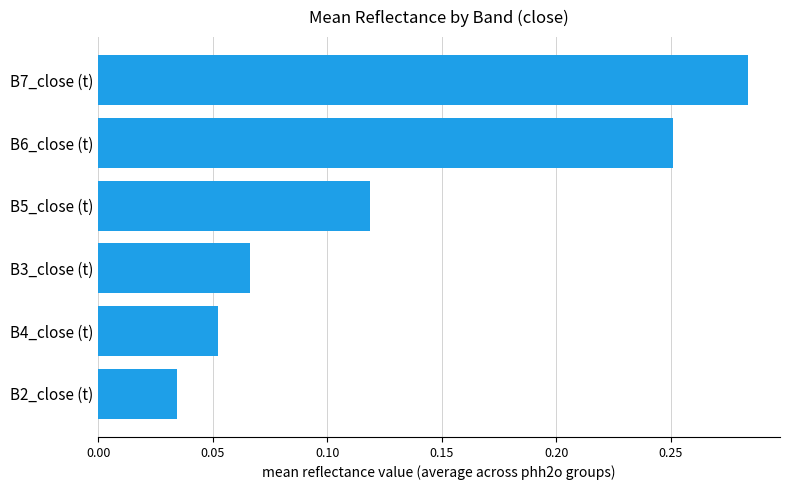

What is the change in value from B3_close (t) to B5_close (t)?

+0.1